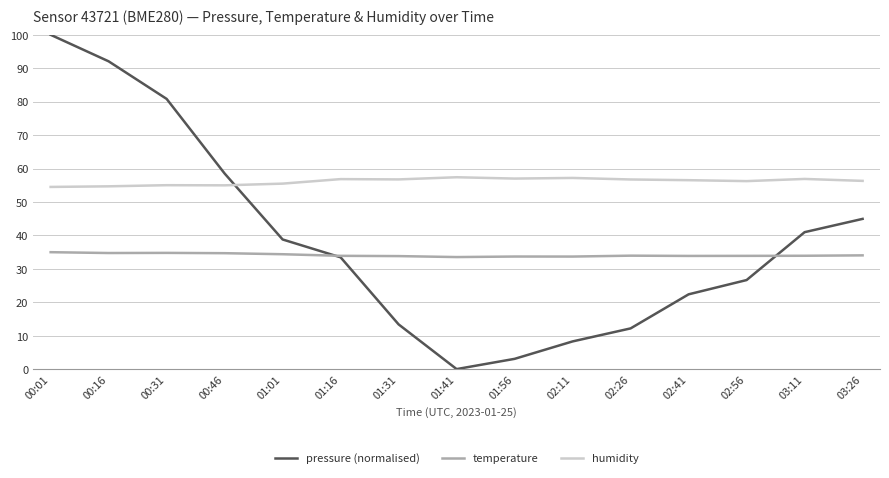

Which series has the largest range (max minus min)?

pressure (normalised)